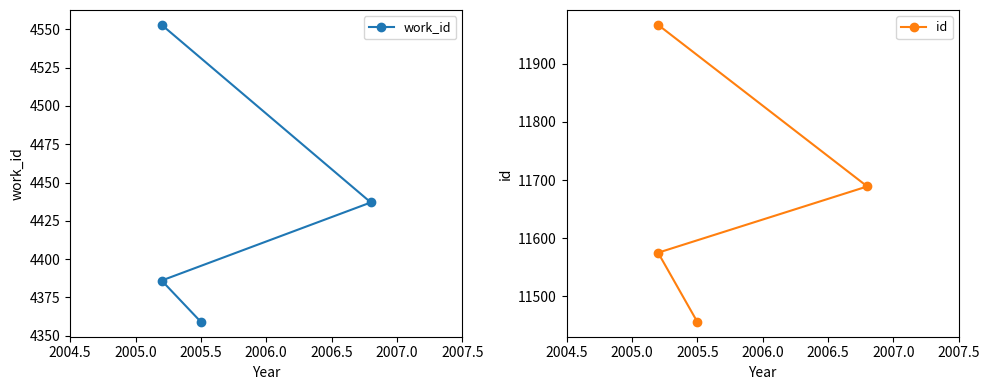

What is the difference between the second highest and second lowest values in the work_id series?

51